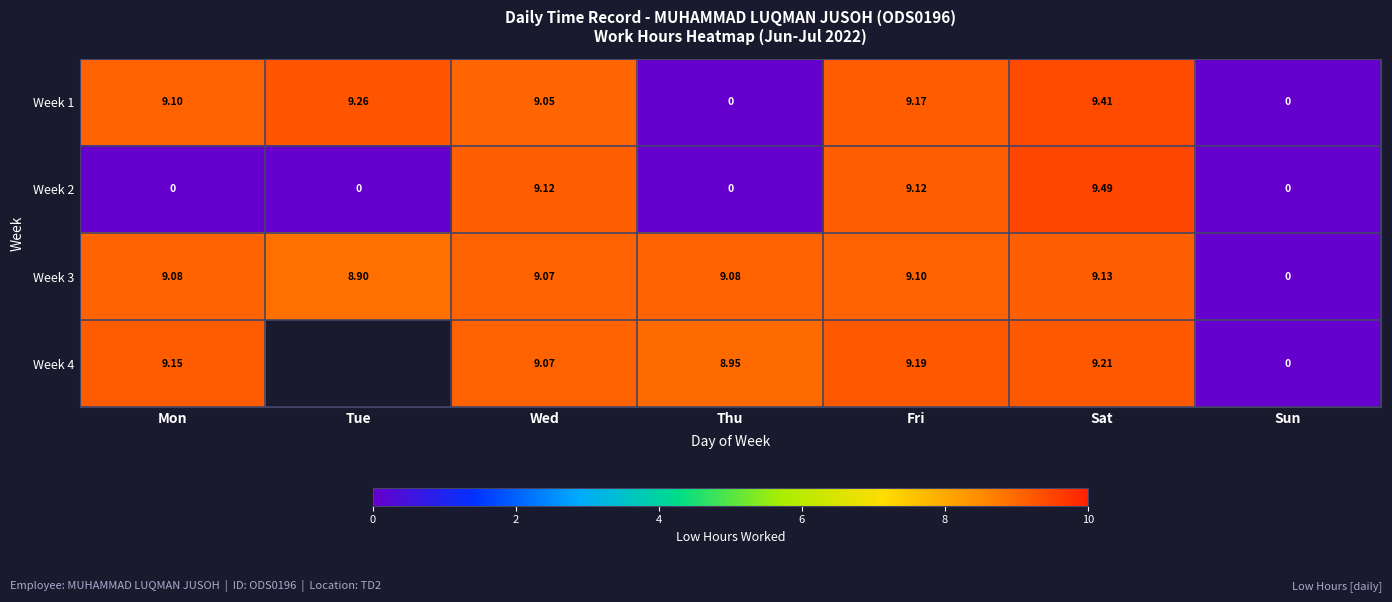

What value does the Week 2 series have at Sat?

9.5